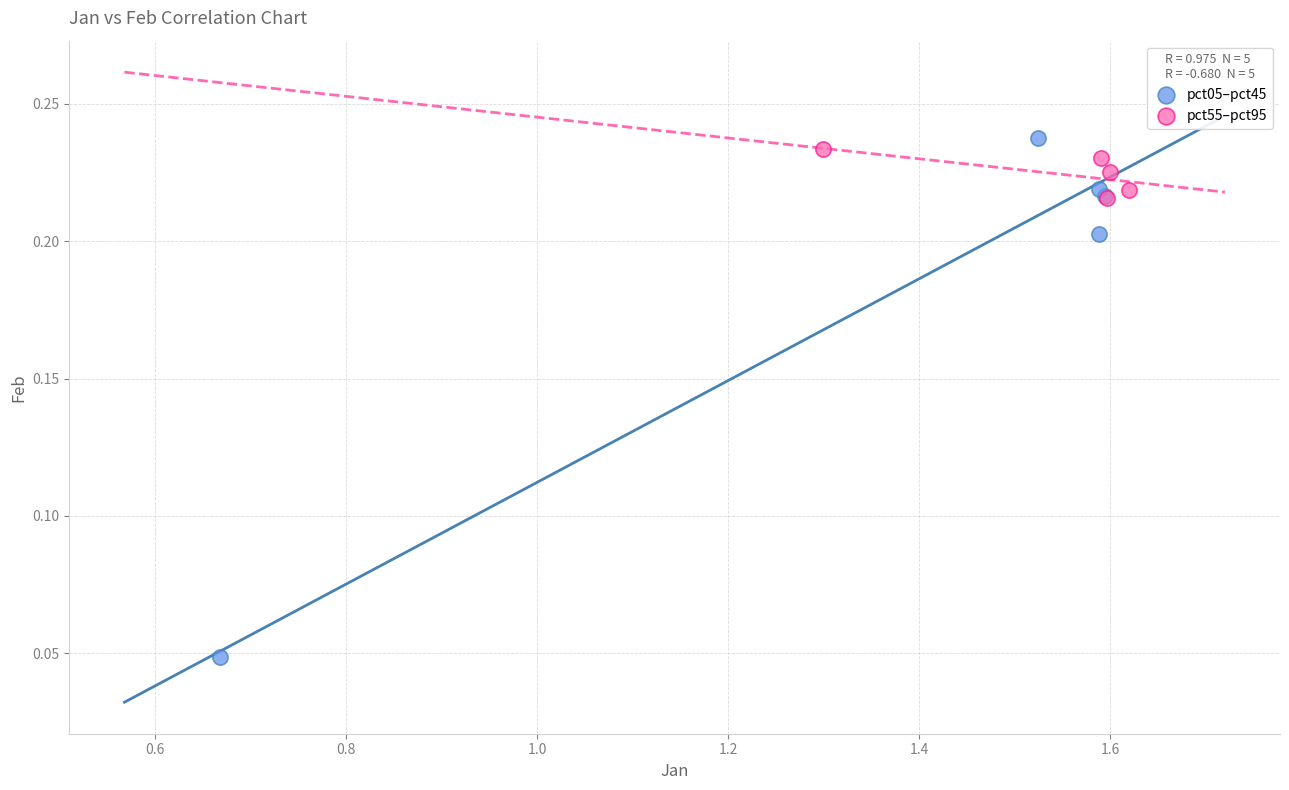

What are all the series names shown in the legend?

pct05–pct45, pct55–pct95